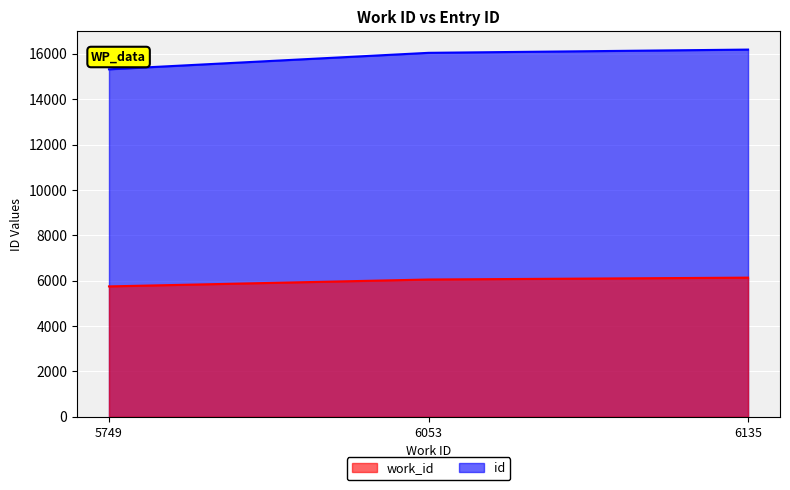

What are all the series names shown in the legend?

work_id, id